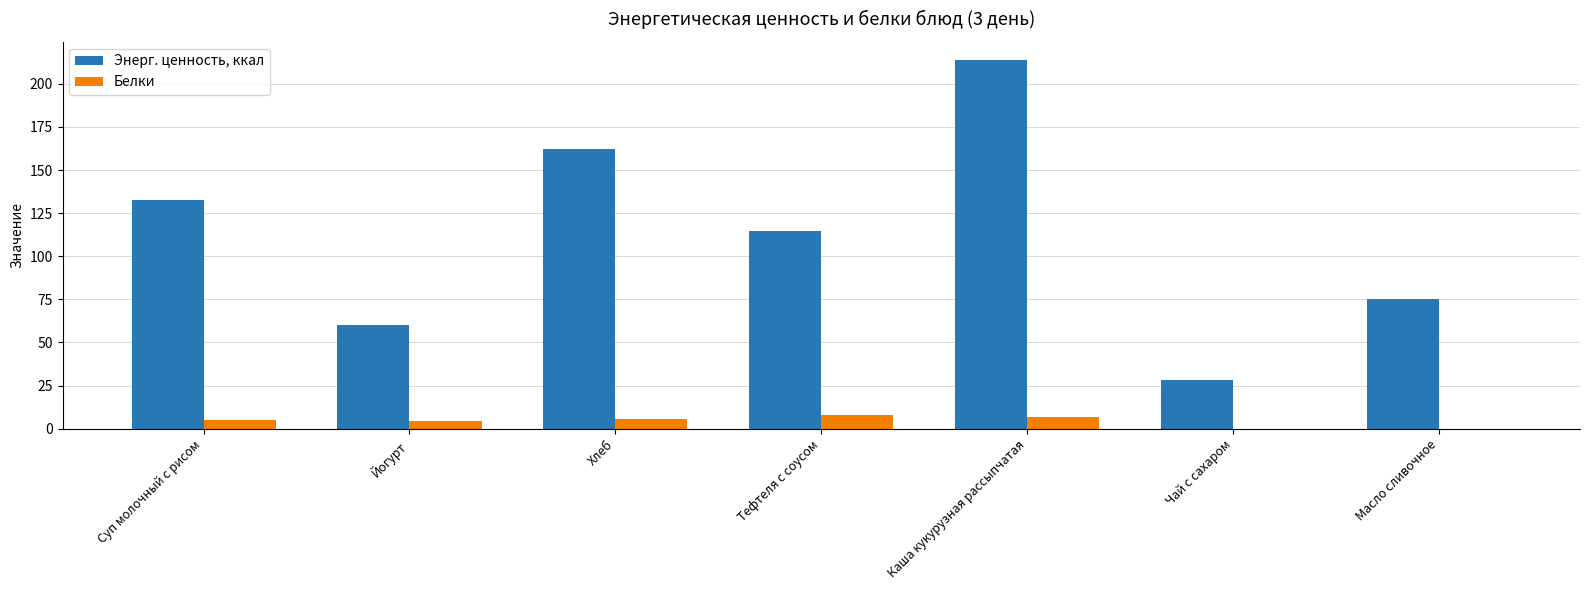

How many groups of bars are there?

7